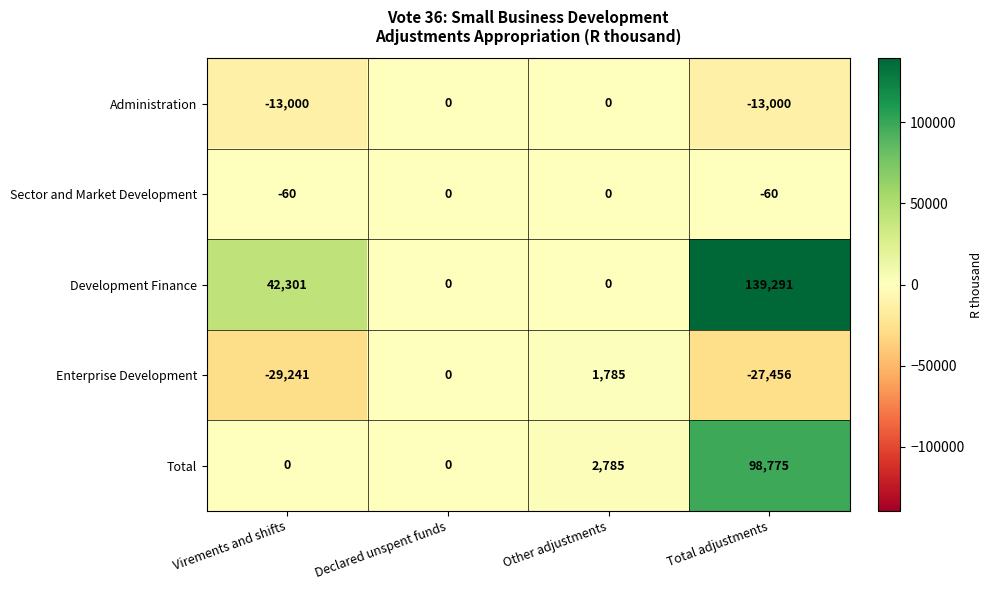

At which category is the sum across all series the highest?

Total adjustments